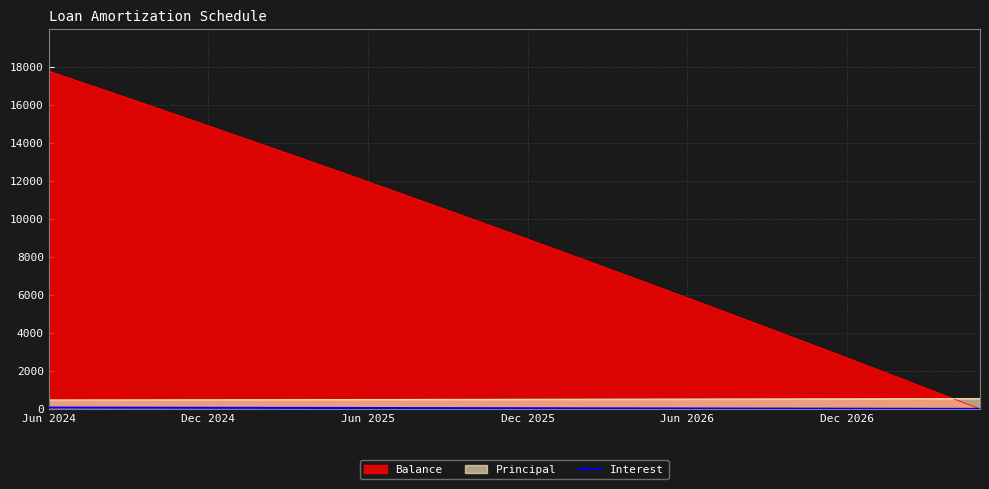

Which series has the largest total across all categories?

Balance